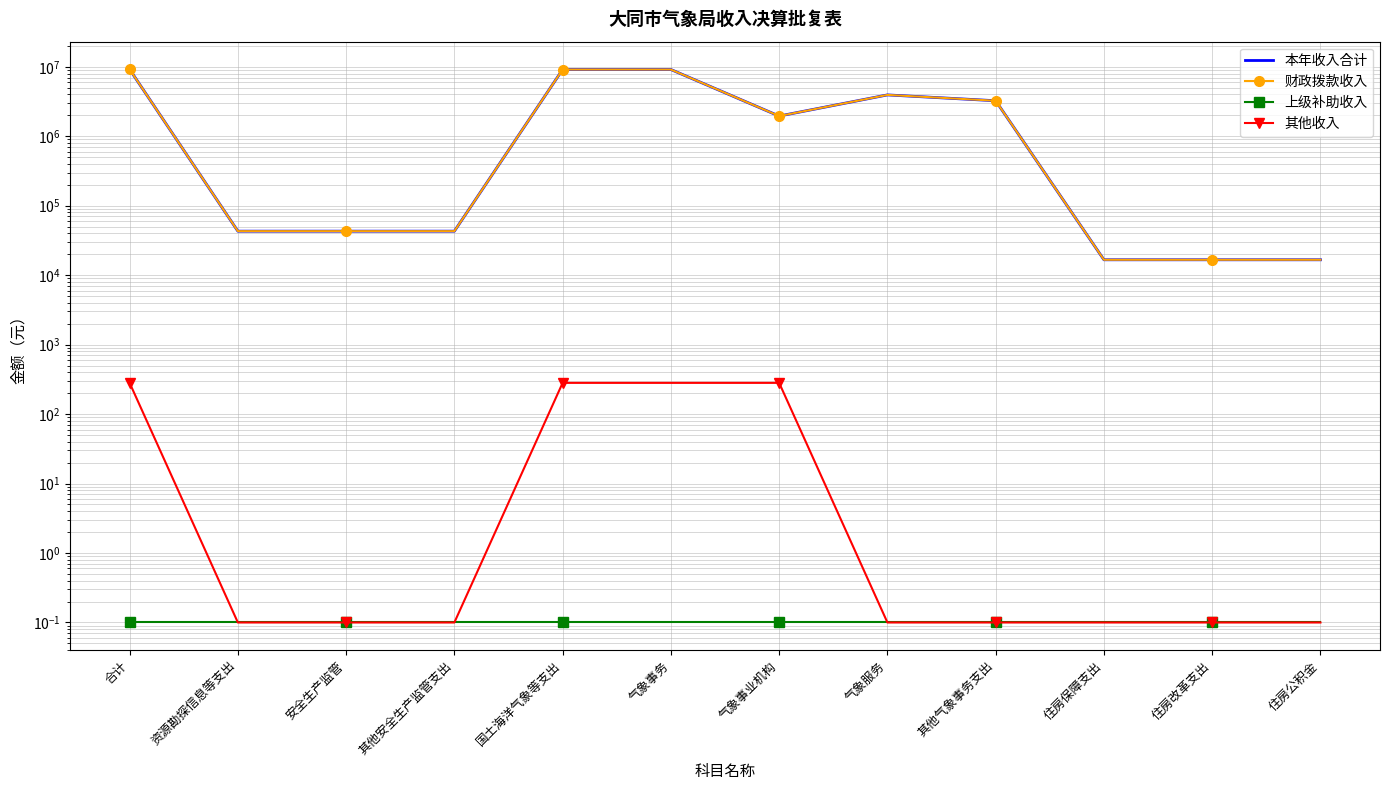

What is the label of the 11th point from the left?

住房改革支出